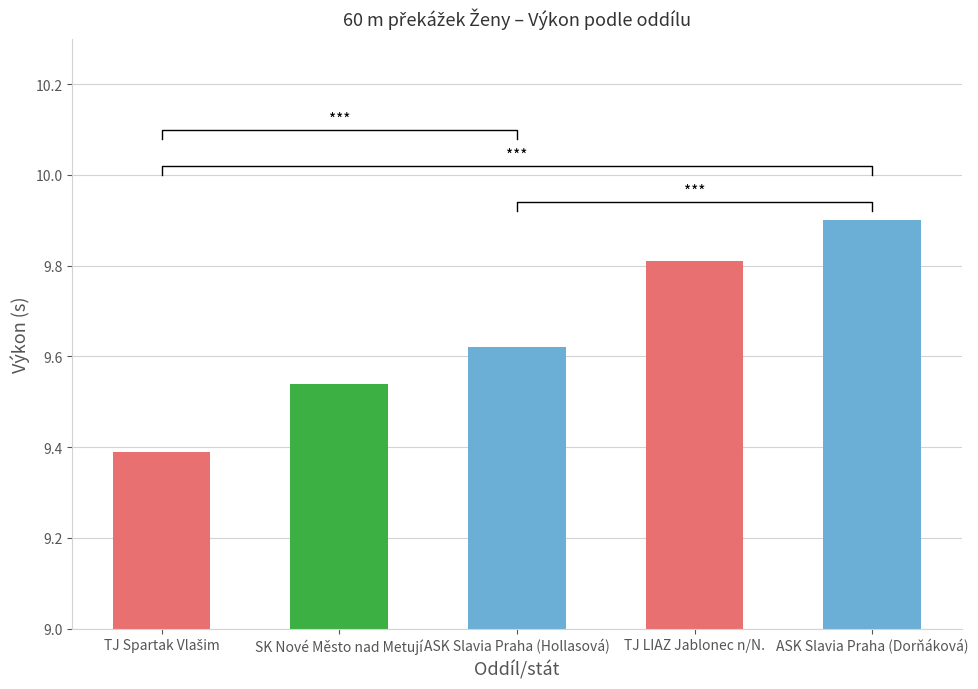

Are the bars grouped side by side (vs. stacked)?

No